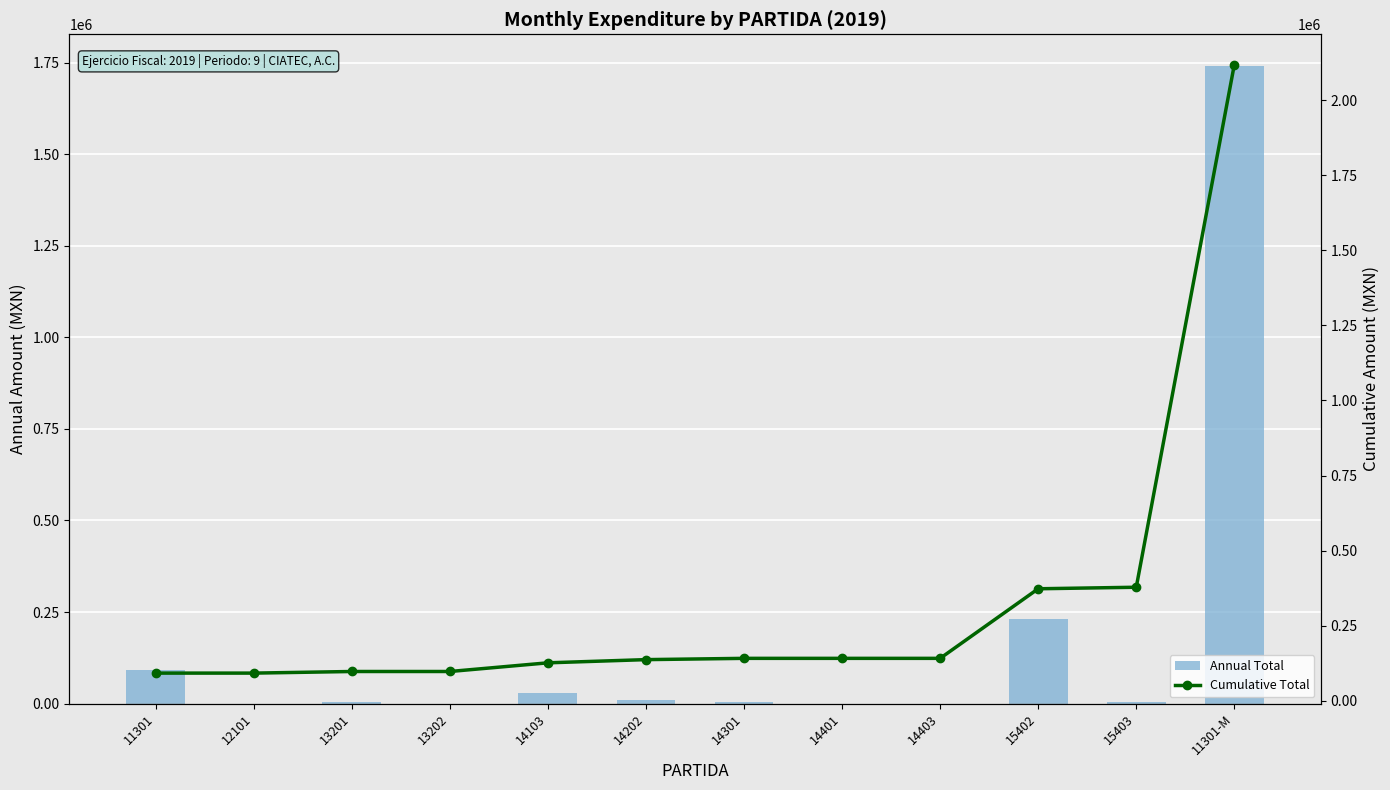

Between 13201 and 11301-M, which is larger?

11301-M